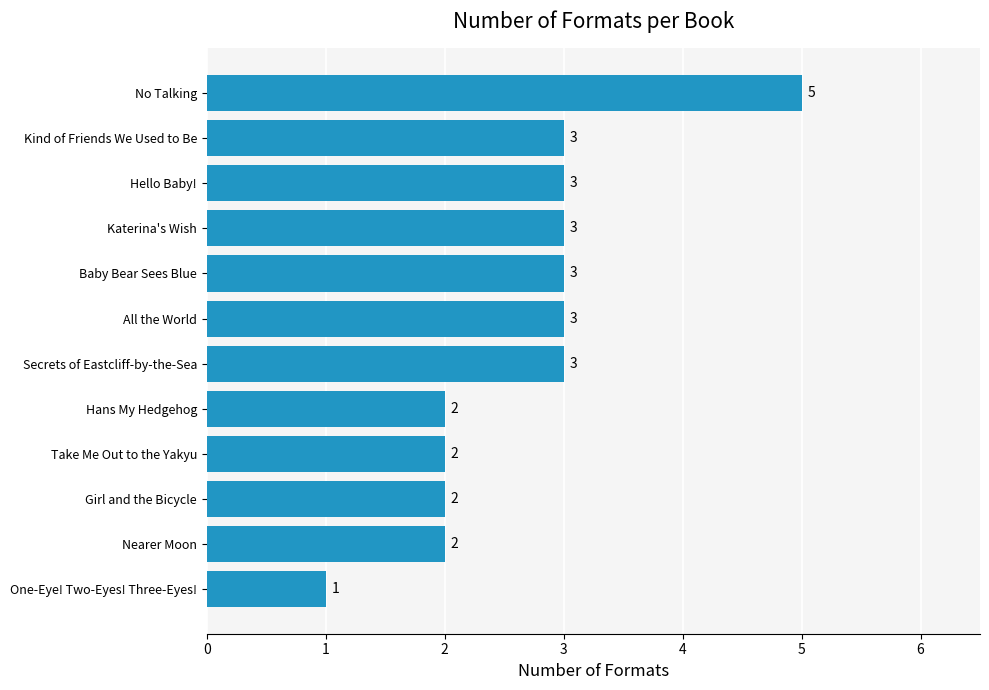

How many data points does each series have?

12